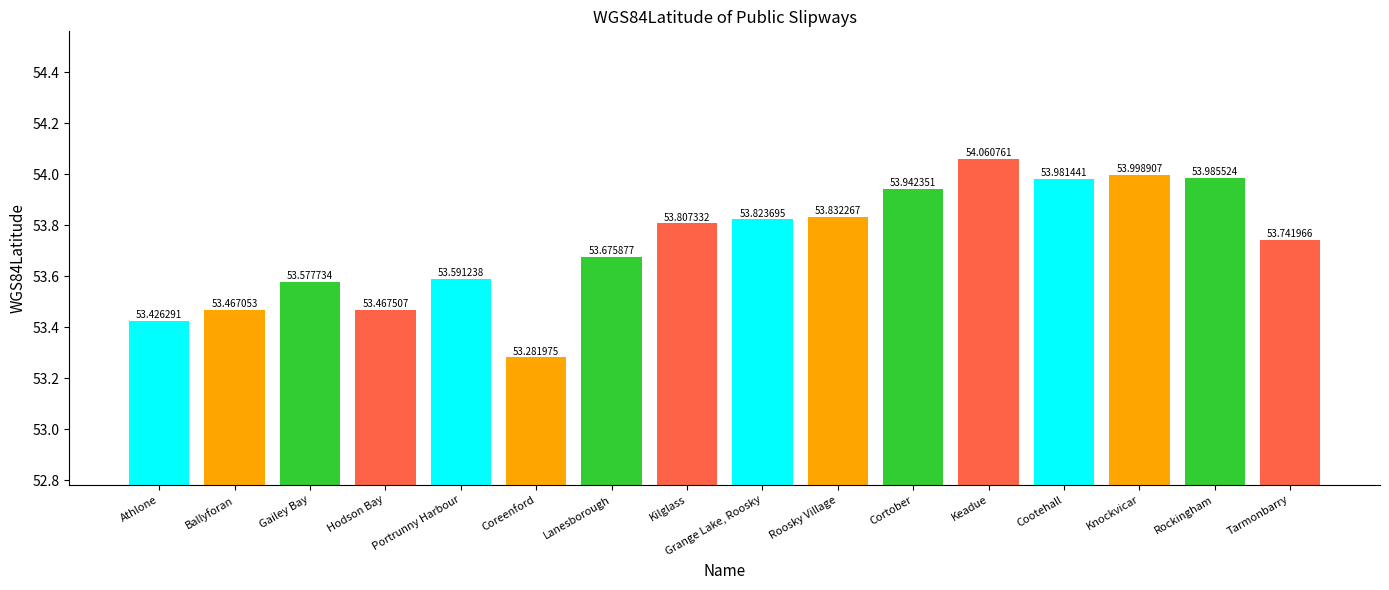

Rank the categories by value from lowest to highest.

Coreenford, Athlone, Ballyforan, Hodson Bay, Gailey Bay, Portrunny Harbour, Lanesborough, Tarmonbarry, Kilglass, Grange Lake, Roosky, Roosky Village, Cortober, Cootehall, Rockingham, Knockvicar, Keadue